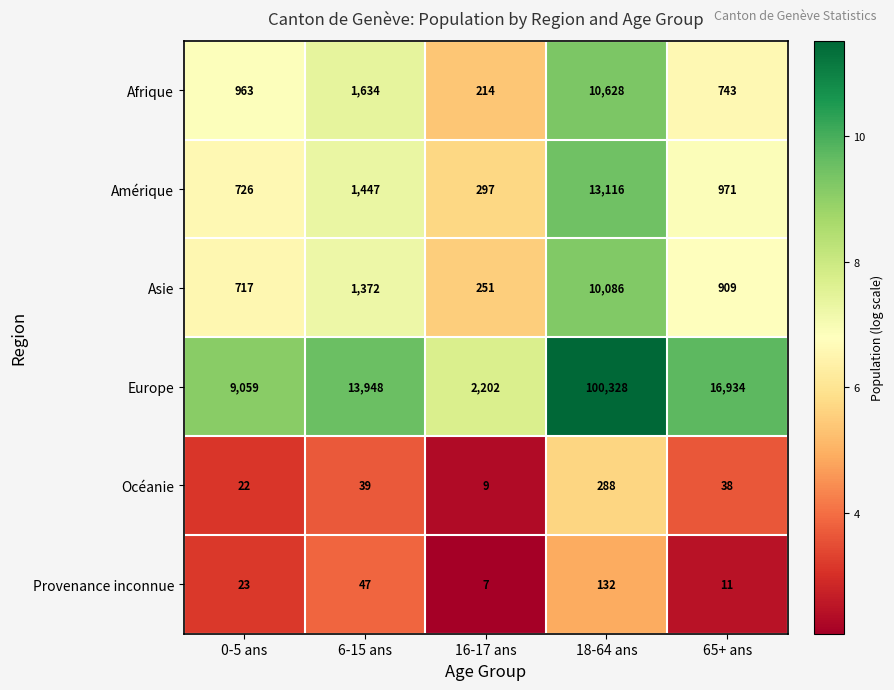

What is the total value across all series at 18-64 ans?

134578